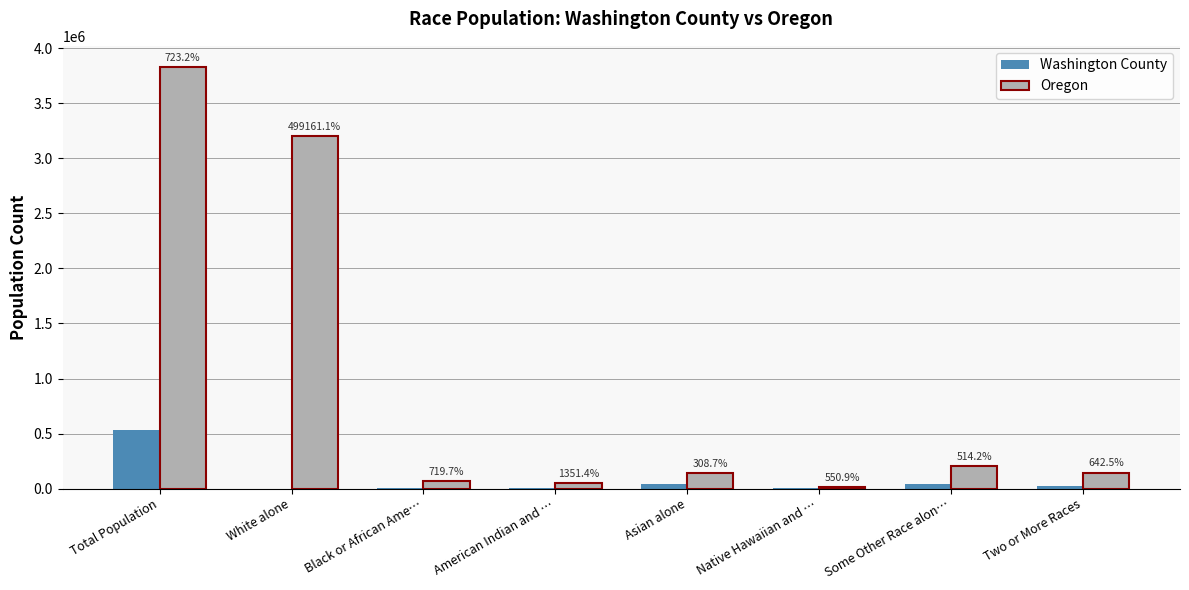

What is the minimum value for Washington County?

642